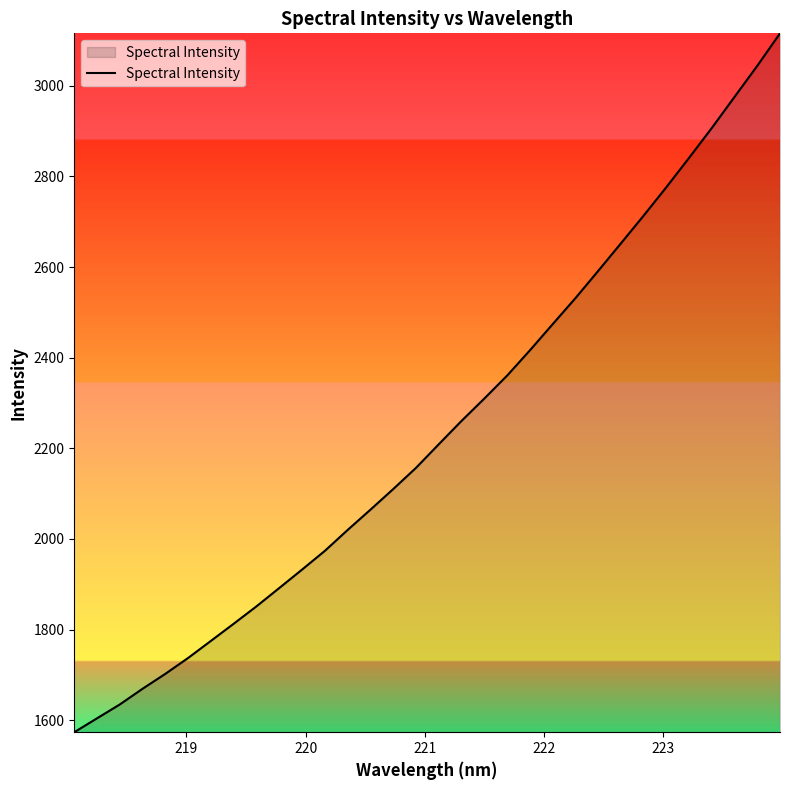

What is the difference between the maximum and minimum values?

1542.0